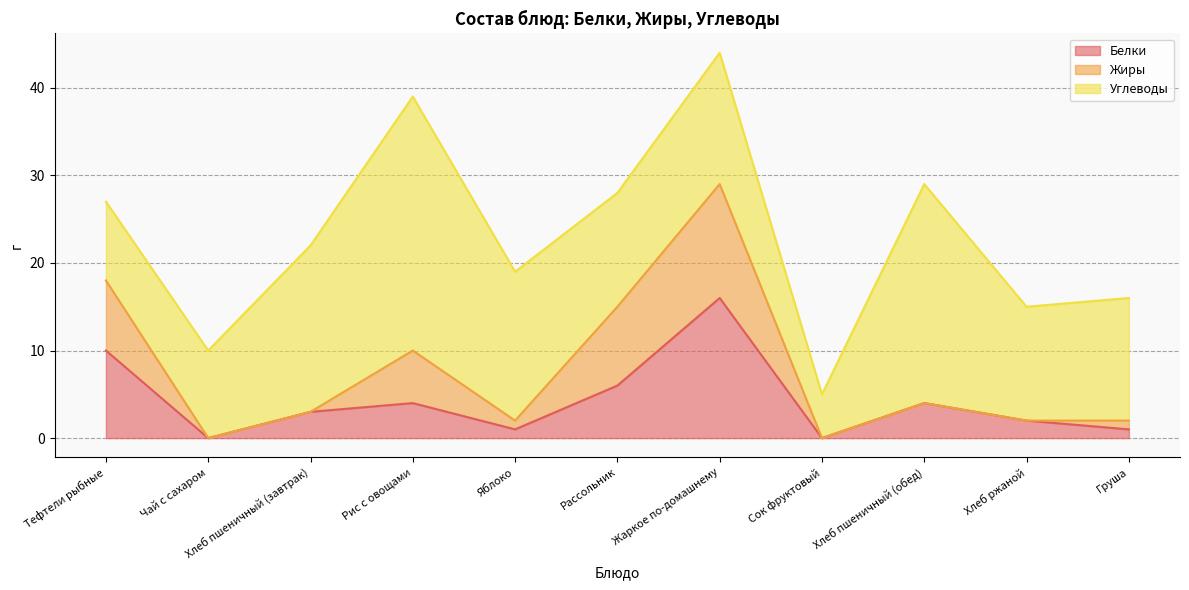

What is the minimum value for Углеводы?

5